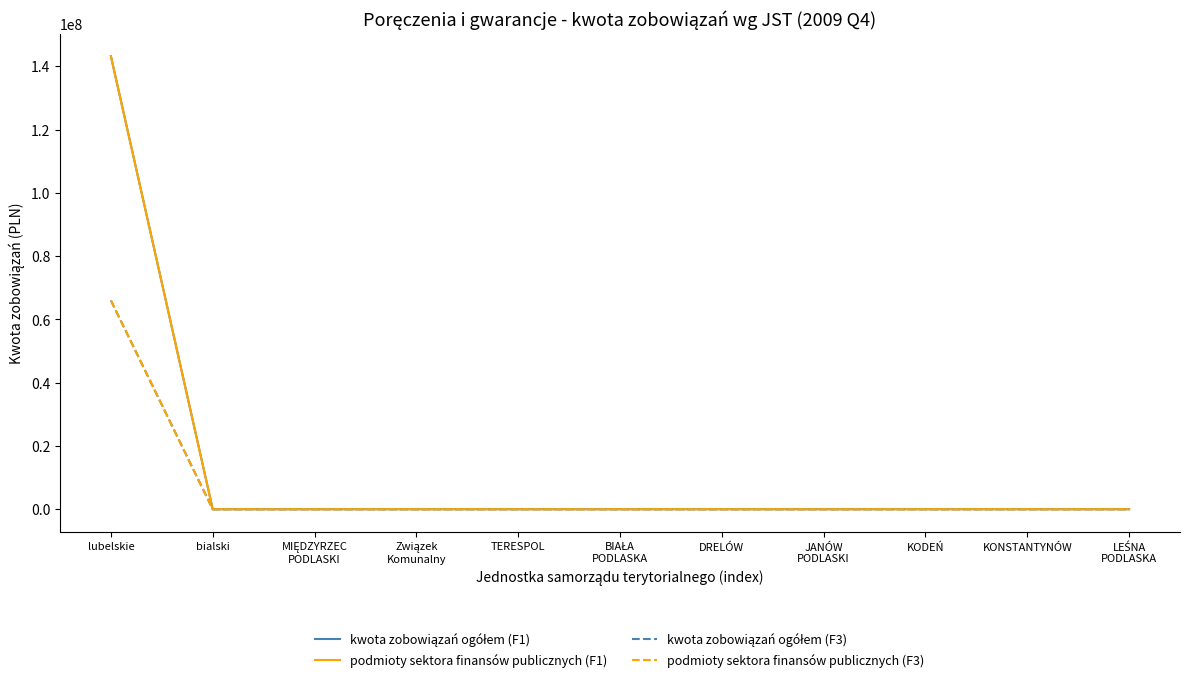

Does the chart display data point markers on the line(s)?

No